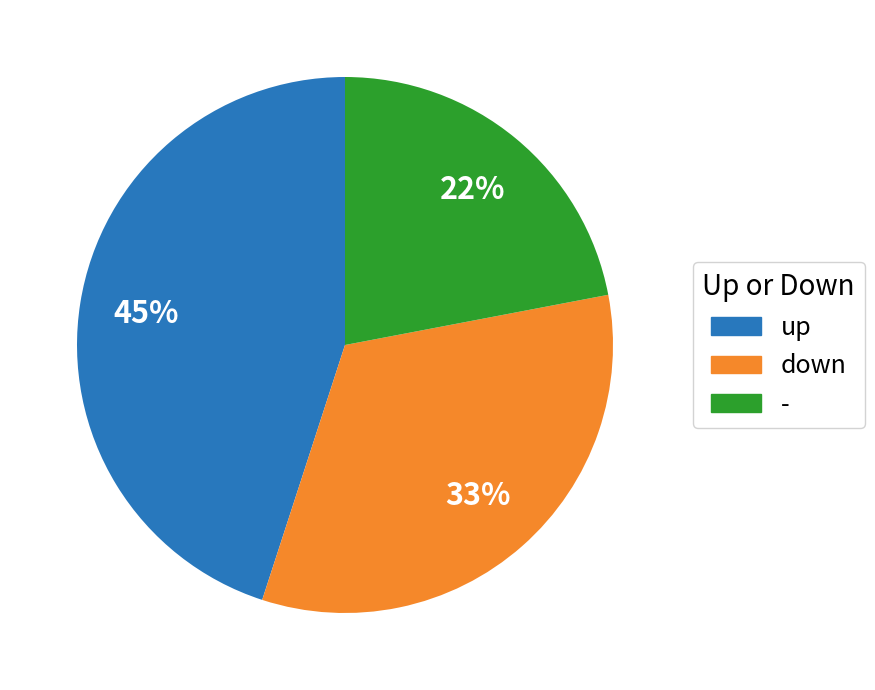

To the nearest percent, what is the combined percentage of - and up?

67%